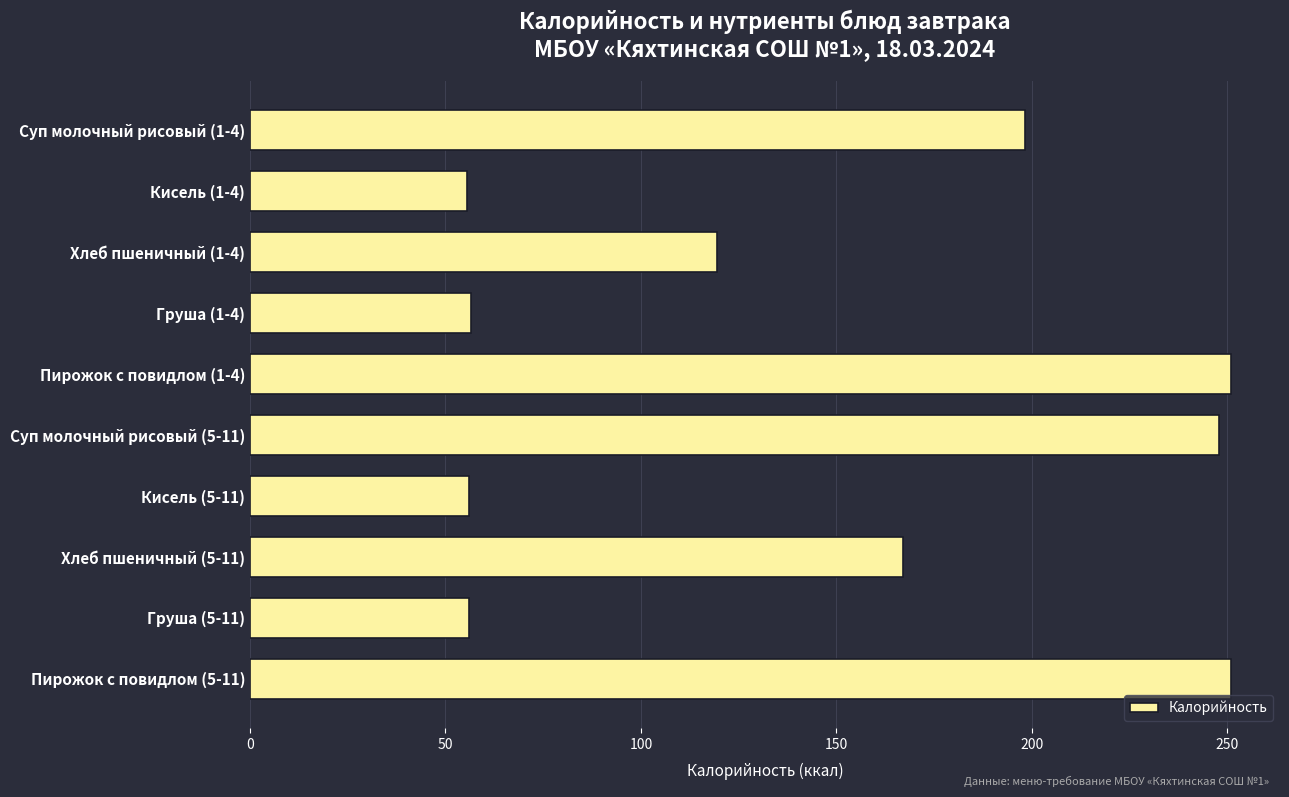

What position from the bottom is Суп молочный рисовый (1-4)?

10